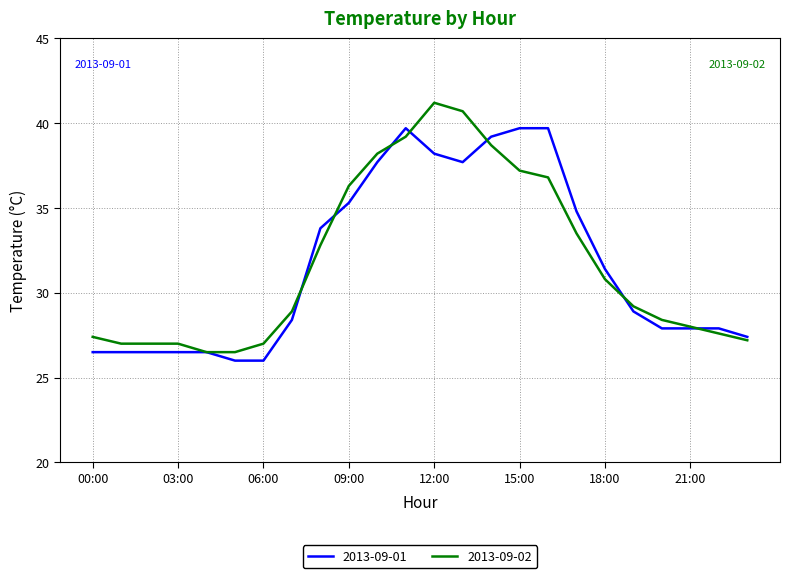

What is the maximum value for 2013-09-02?

41.2